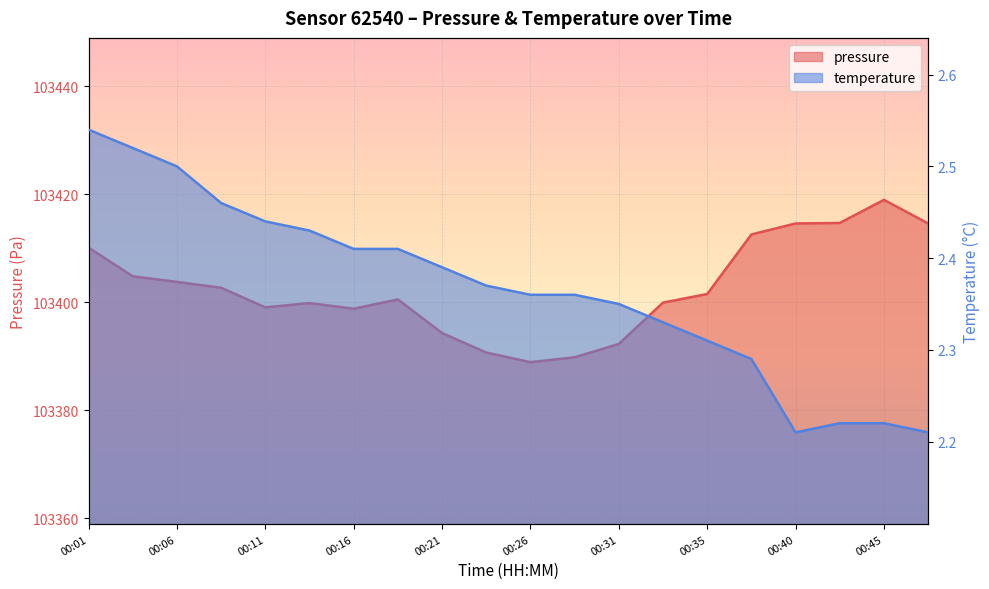

Which series has the largest total across all categories?

pressure